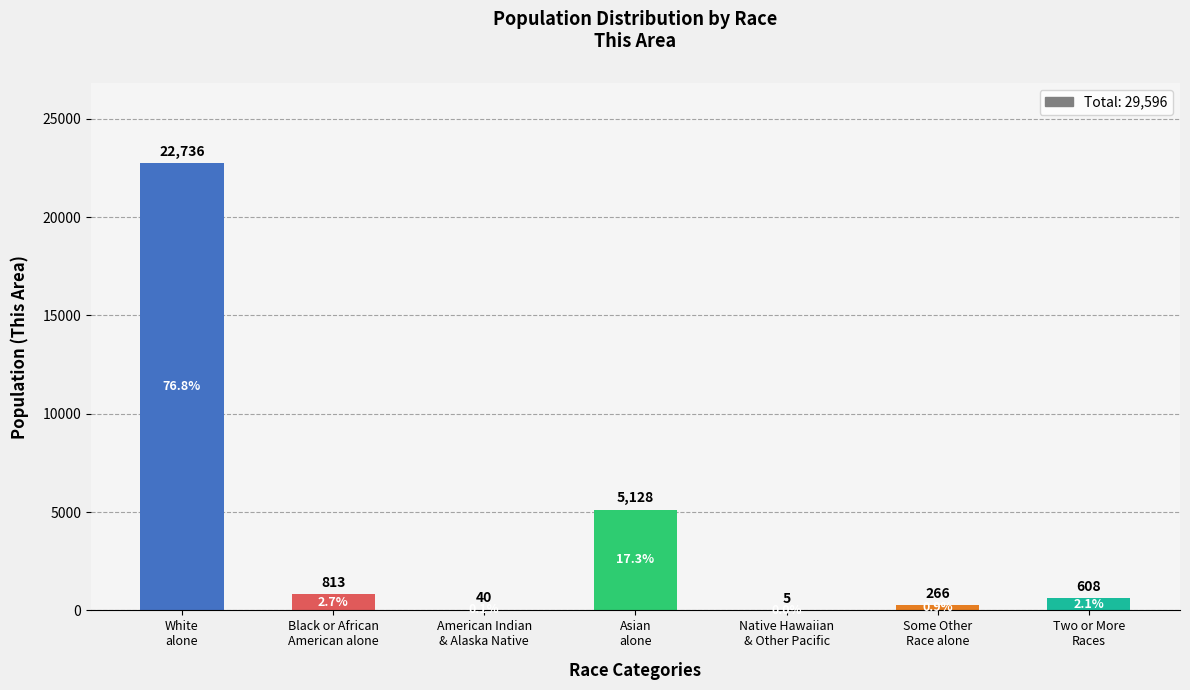

What is the sum of all values?

29596